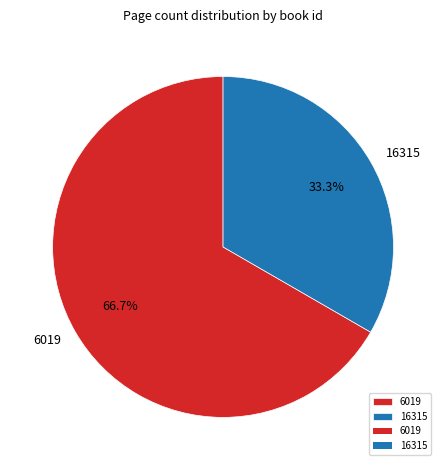

To the nearest percent, what is the difference between the 16315 and 6019 slice percentages?

33%